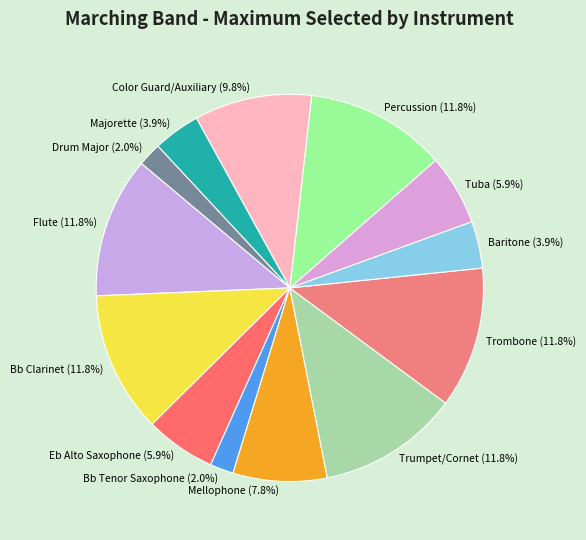

Combined, do Drum Major and Percussion account for over 50%?

No